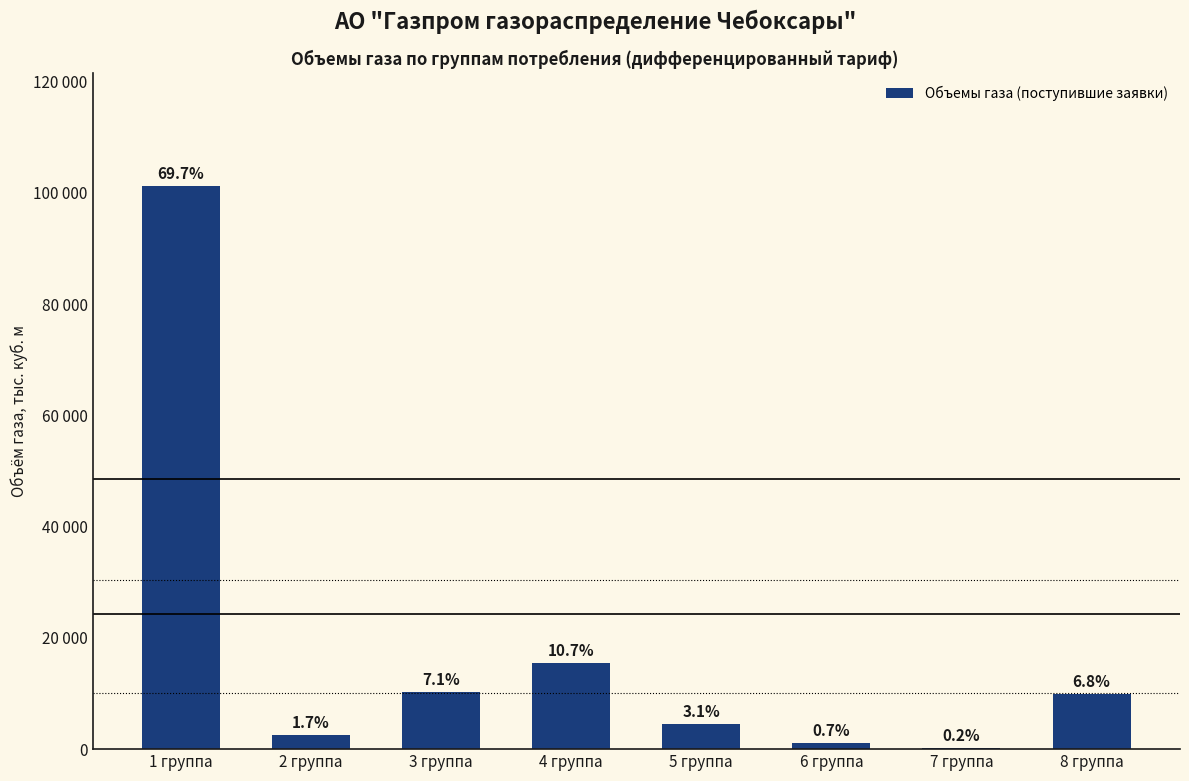

What is the change in value from 5 группа to 7 группа?

-4260.1